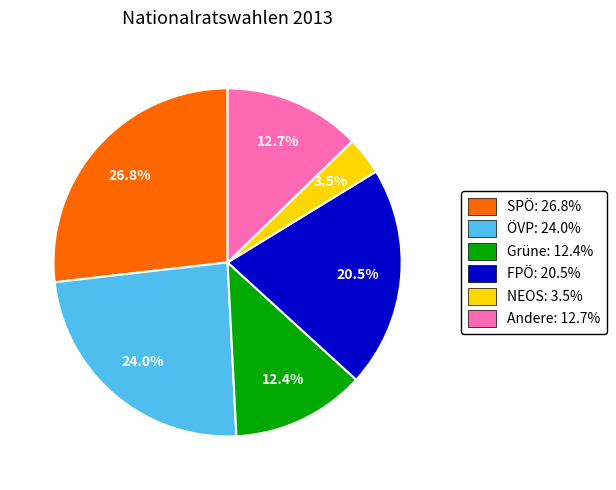

To the nearest percent, what is the combined percentage of ÖVP and NEOS?

28%